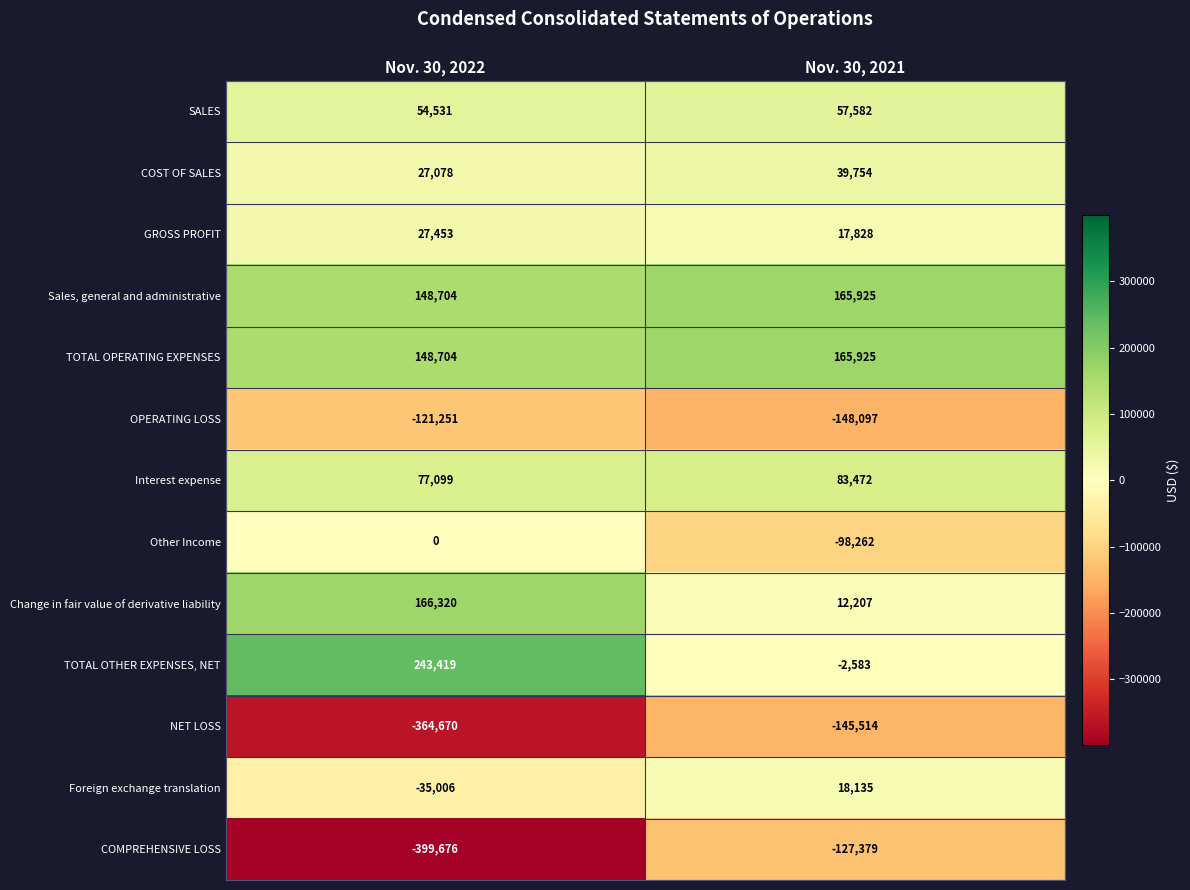

What is the minimum value shown in the chart?

-399676